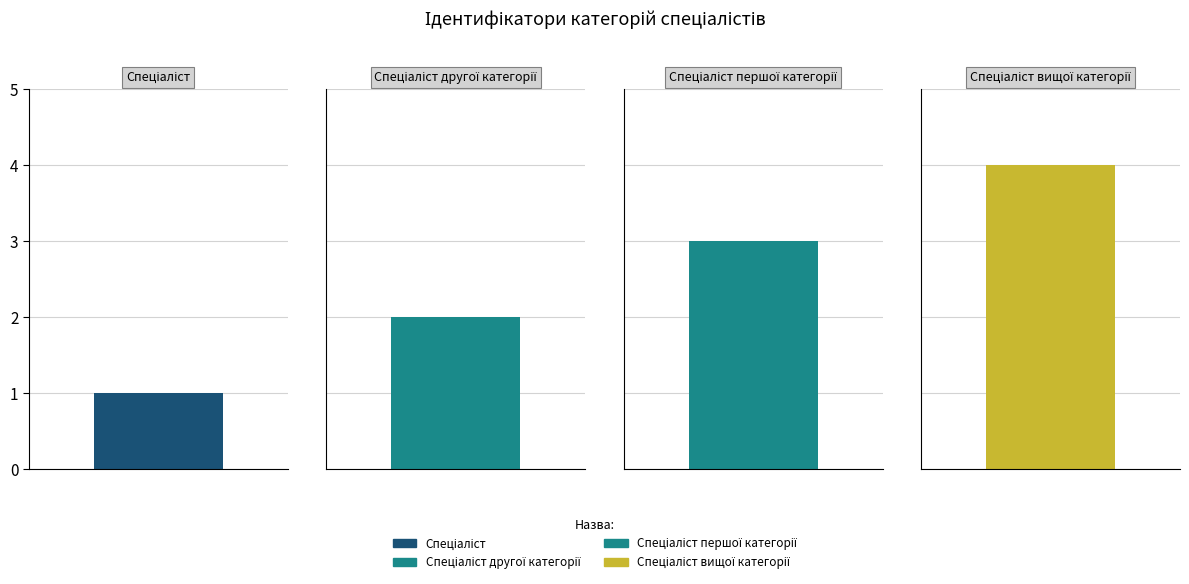

List the labels in order of value, smallest first.

Спеціаліст, Спеціаліст другої категорії, Спеціаліст першої категорії, Спеціаліст вищої категорії